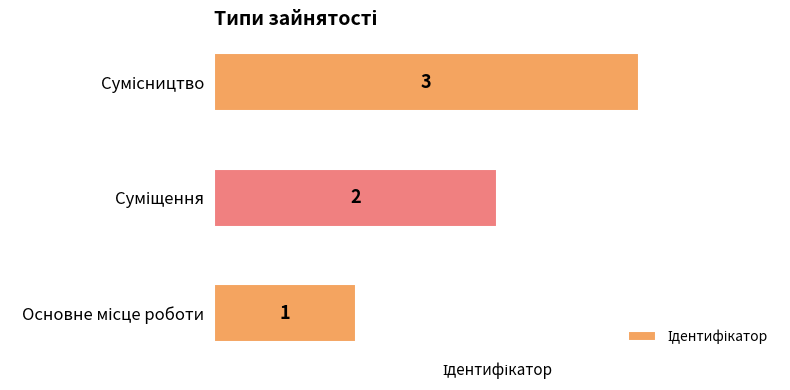

Count the values in the range 1 to 3.

3